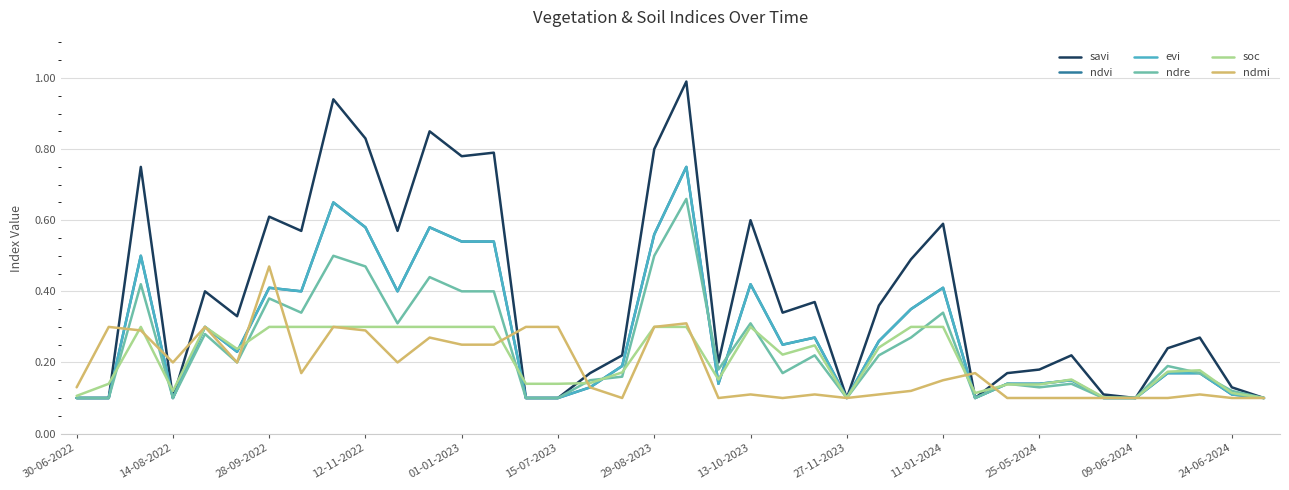

Rank the categories by soc value from lowest to highest.

24, 33, 37, 32, 30-06-2022, 28, 36, 12-11-2022, 29, 30, 14-08-2022, 14, 15, 16, 20, 31, 17, 34, 35, 22, 15-07-2023, 25, 23, 28-09-2022, 01-01-2023, 29-08-2023, 13-10-2023, 27-11-2023, 11-01-2024, 25-05-2024, 09-06-2024, 24-06-2024, 13, 18, 19, 21, 26, 27